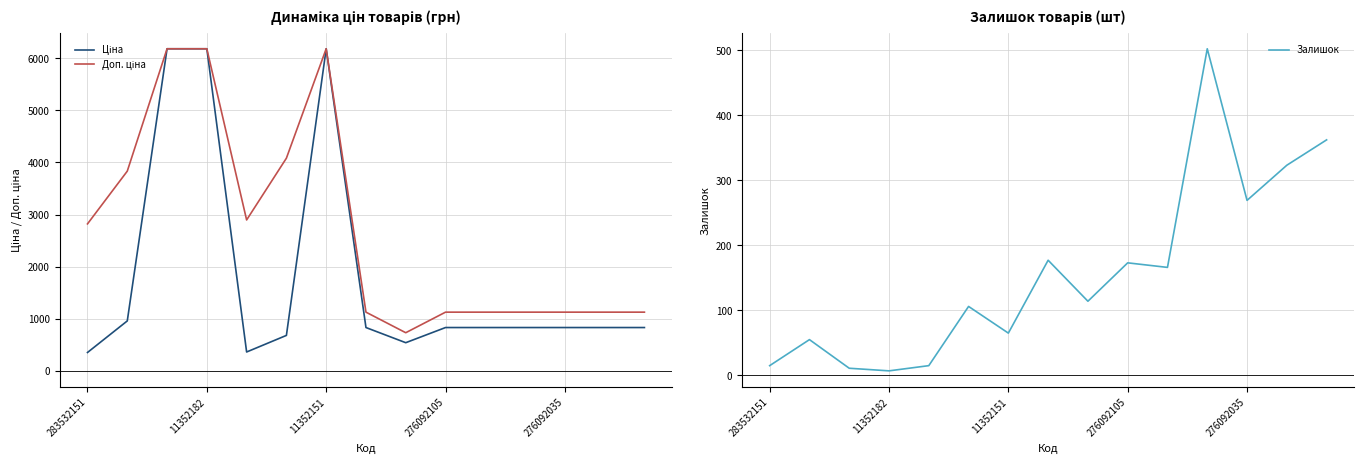

How many lines are shown in the chart?

3